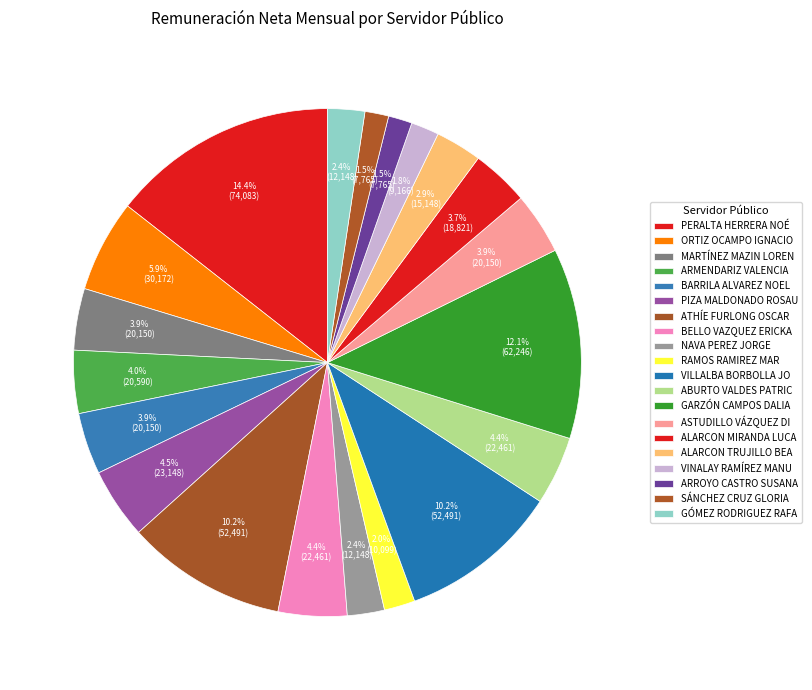

To the nearest percent, what is the difference between the largest and smallest slice percentages?

13%